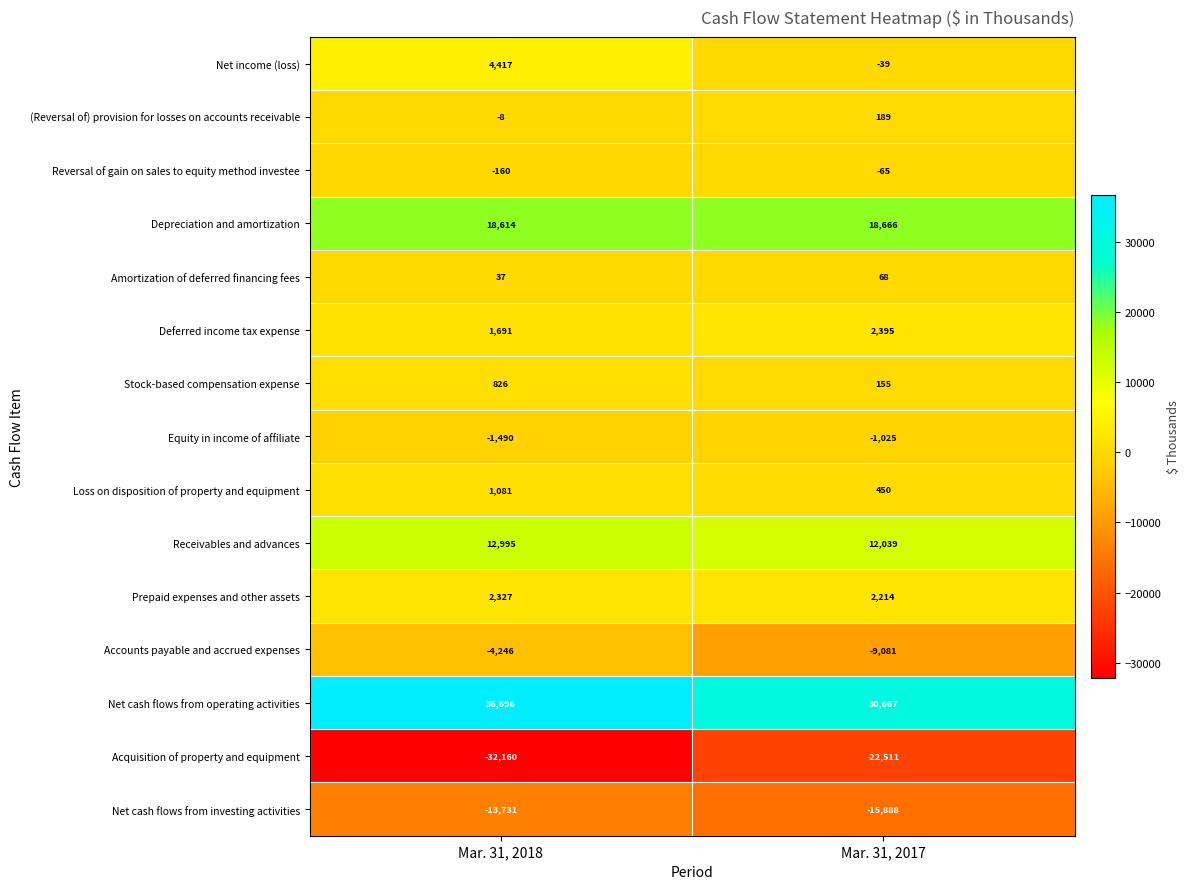

Reading left to right, list all the values displayed in this chart.

Net income (loss): 4417	-39
(Reversal of) provision for losses on accounts receivable: -8	189
Reversal of gain on sales to equity method investee: -160	-65
Depreciation and amortization: 18614	18666
Amortization of deferred financing fees: 37	68
Deferred income tax expense: 1691	2395
Stock-based compensation expense: 826	155
Equity in income of affiliate: -1490	-1025
Loss on disposition of property and equipment: 1081	450
Receivables and advances: 12995	12039
Prepaid expenses and other assets: 2327	2214
Accounts payable and accrued expenses: -4246	-9081
Net cash flows from operating activities: 36696	30667
Acquisition of property and equipment: -32160	-22511
Net cash flows from investing activities: -13731	-15888